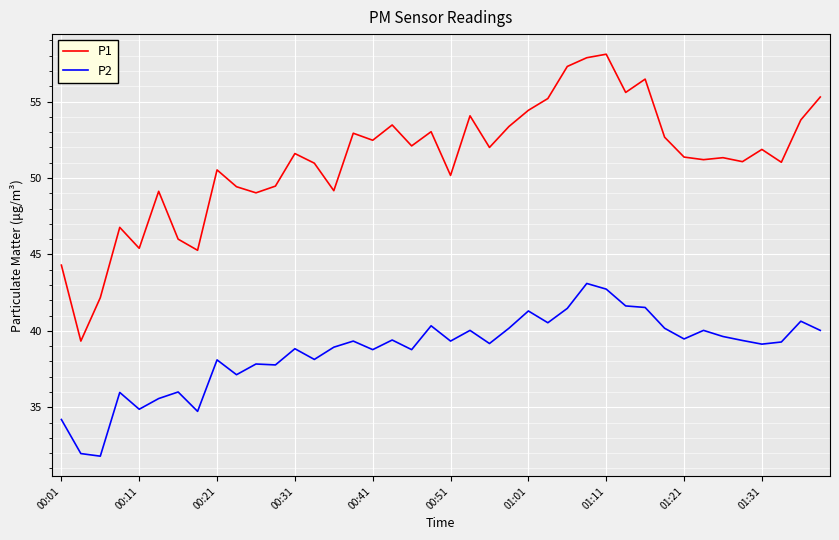

Which series has the largest total across all categories?

P1